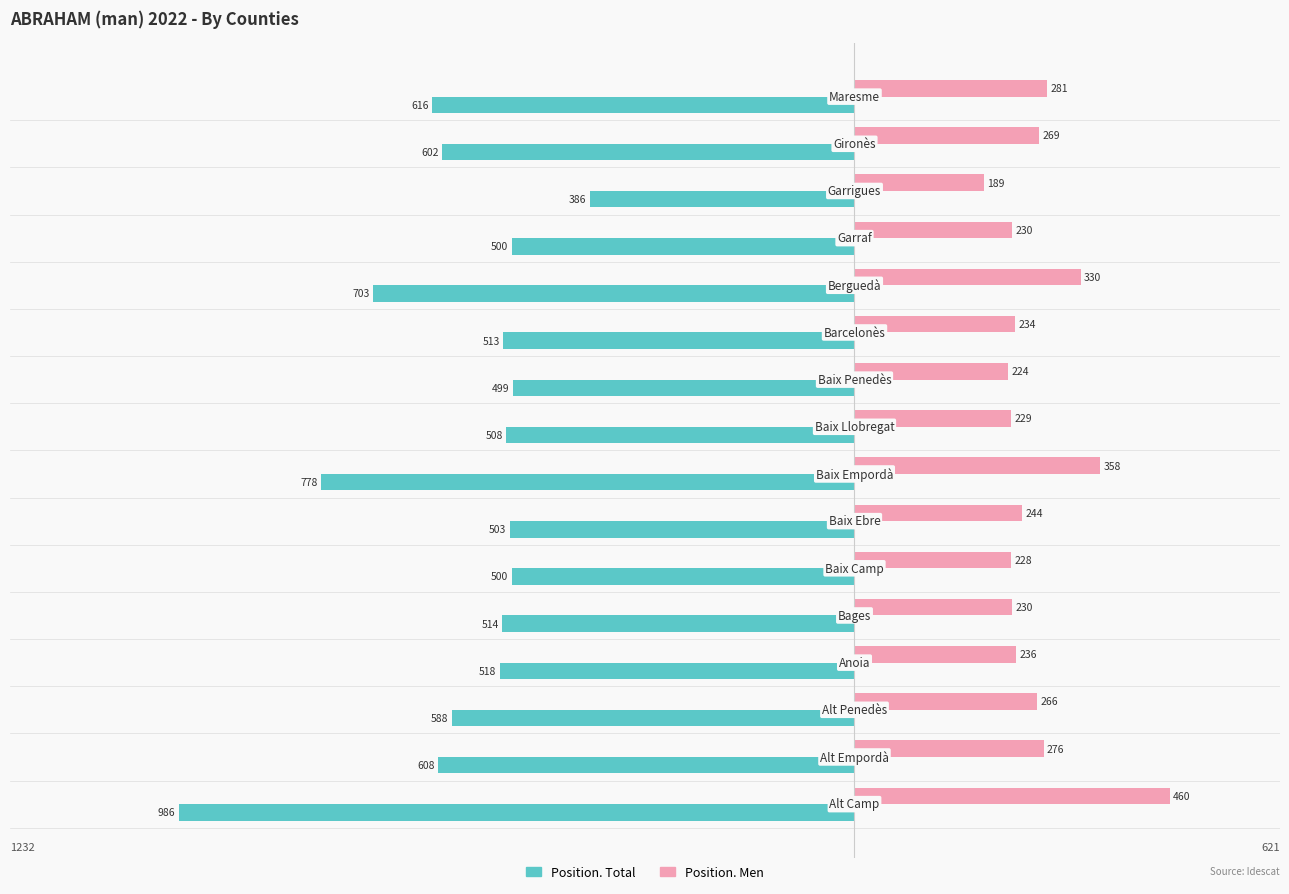

Which series has the largest range (max minus min)?

Position. Total